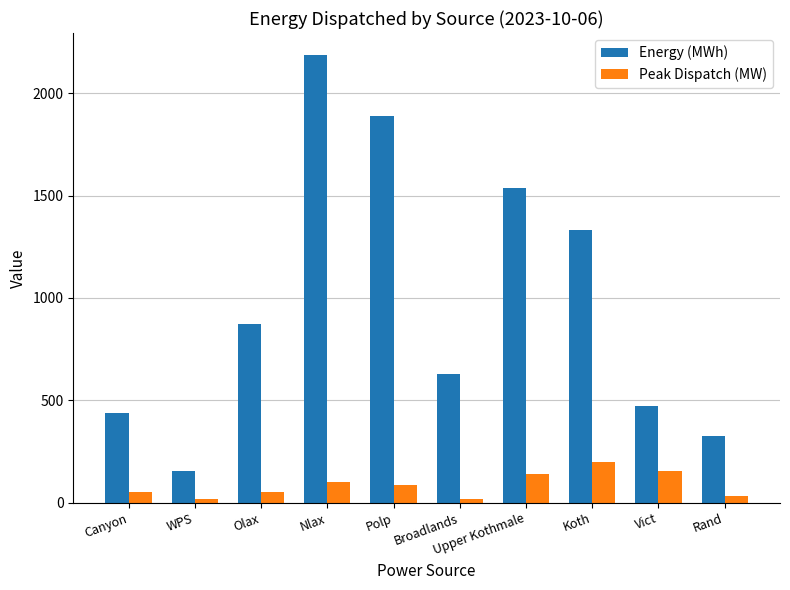

How many groups of bars are there?

10